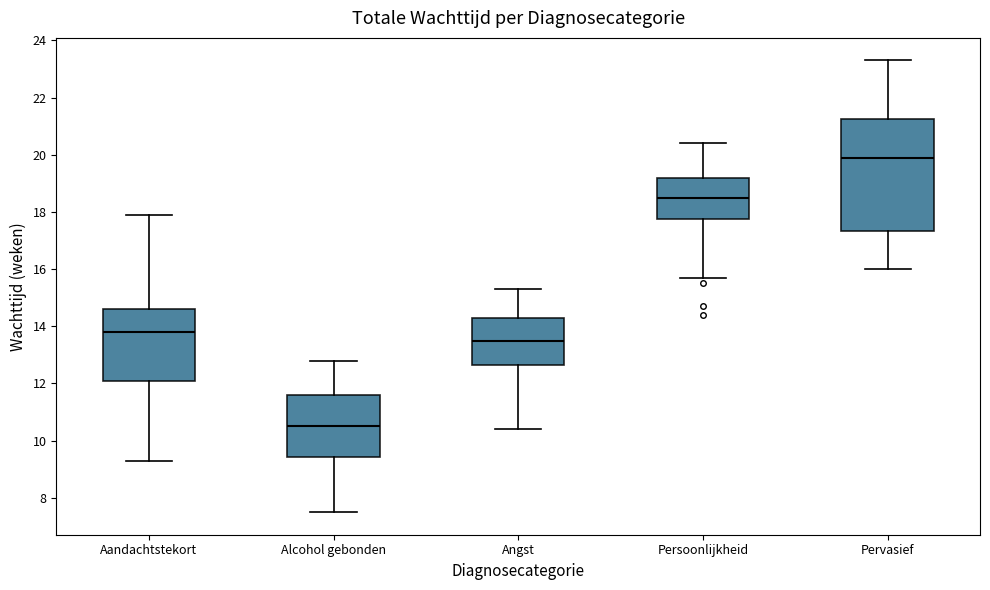

Which box is the tallest, from its lower edge to its upper edge?

Pervasief